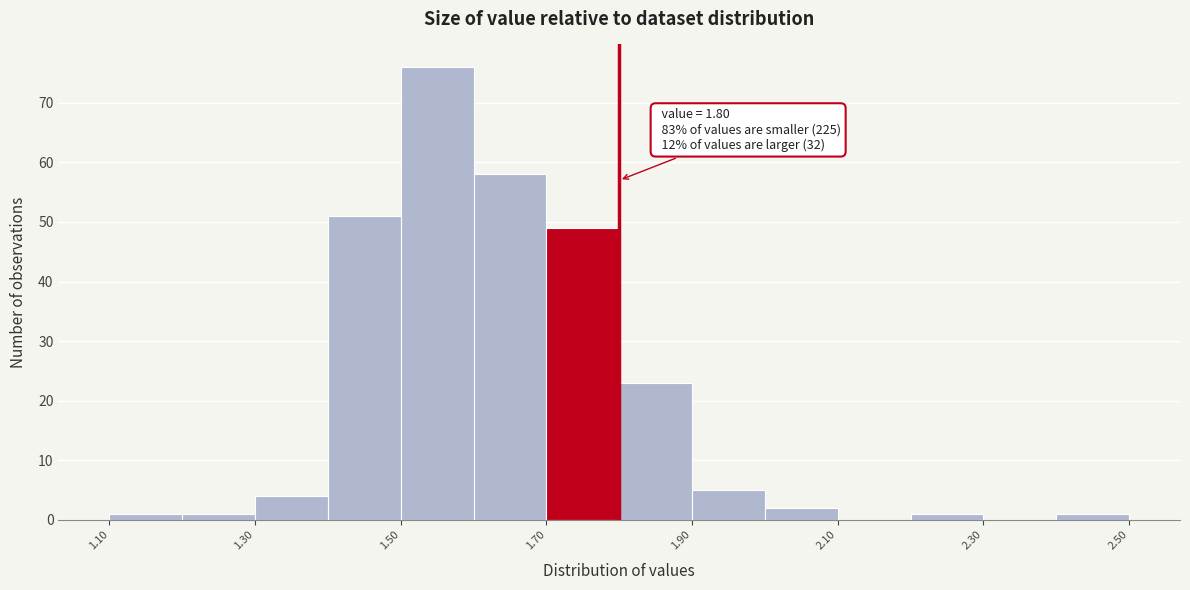

Which range on the x-axis has the tallest bar?

1.5 to 1.6